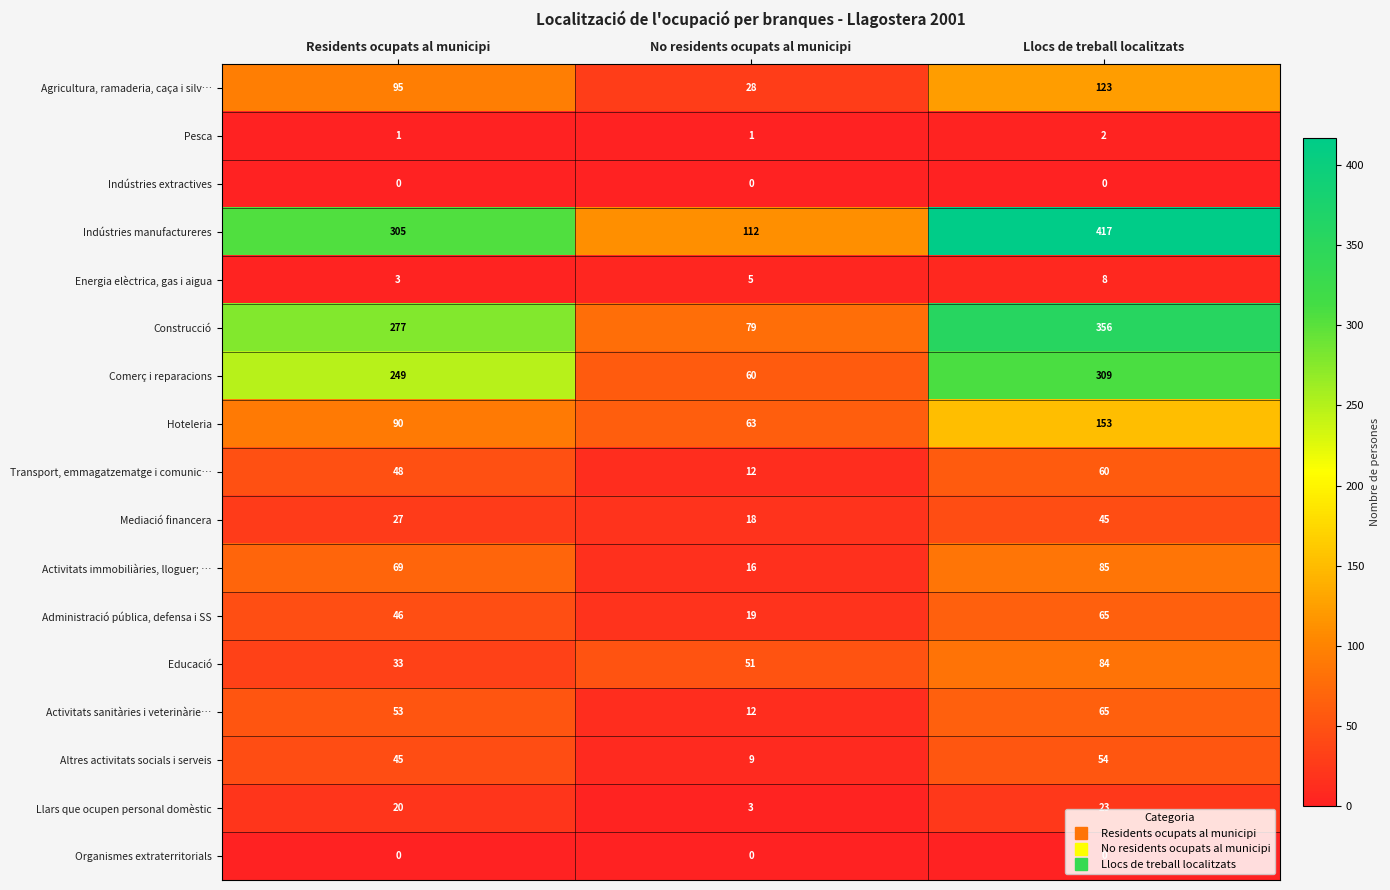

The value of Transport, emmagatzematge i comunic… at Residents ocupats al municipi is 48. True or false?

True